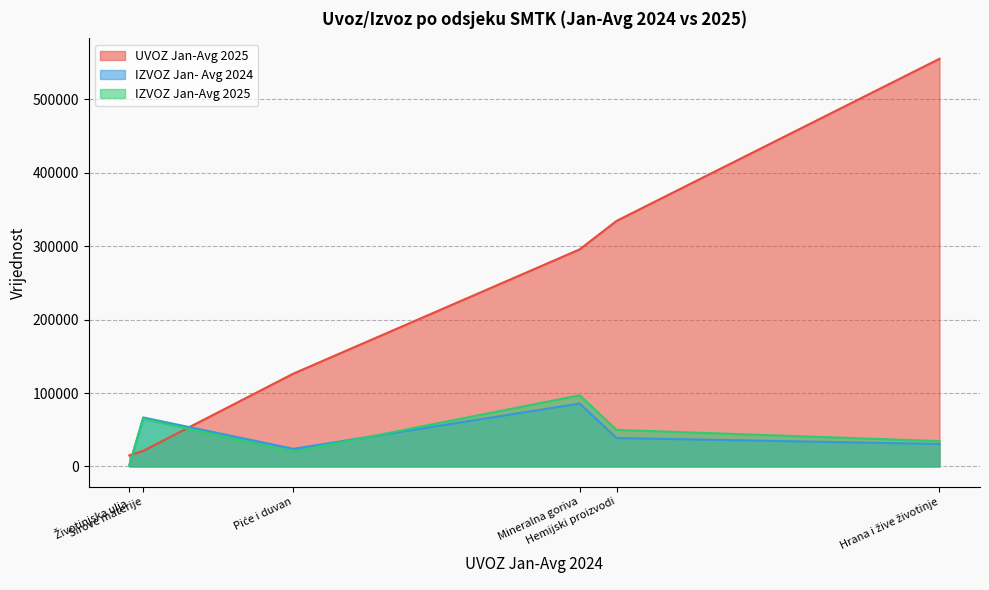

Is it true that IZVOZ Jan- Avg 2024 equals 66672 at Sirove materije?

True